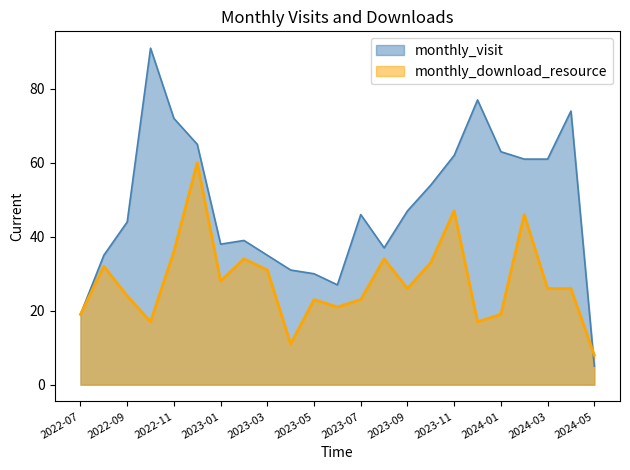

Which series ends up on top after the final intersection of monthly_download_resource and monthly_visit?

monthly_download_resource